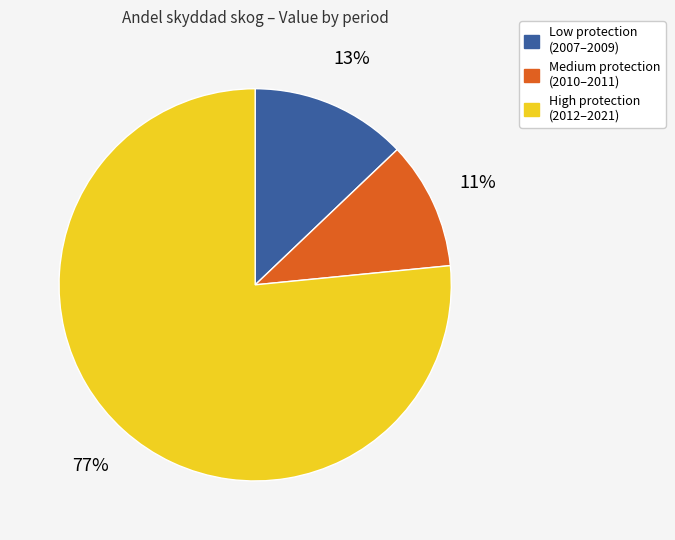

Is there a majority slice in this chart?

Yes